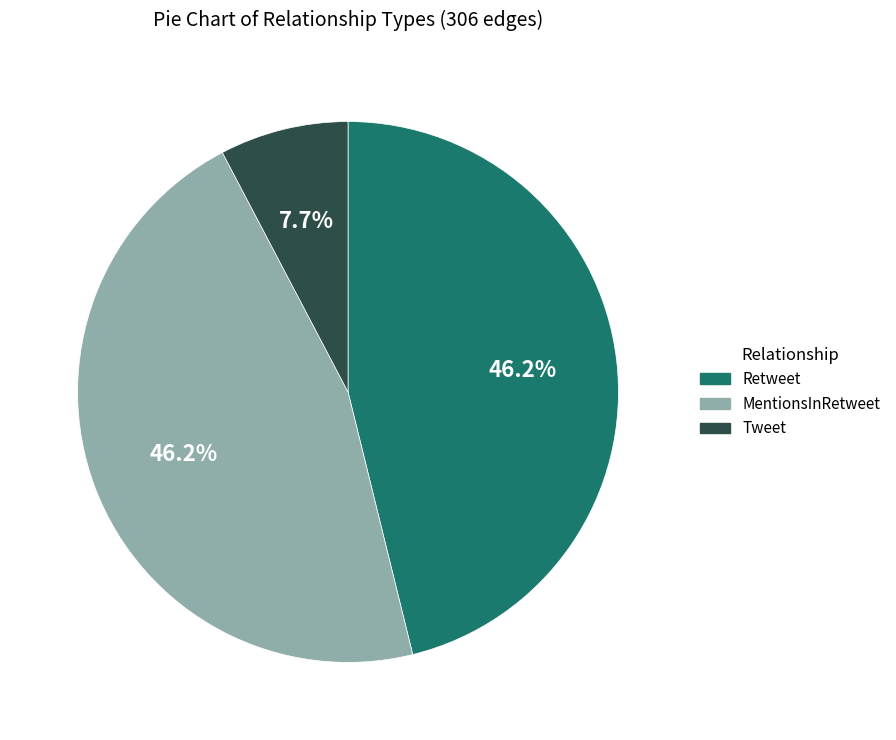

Is it true that Tweet is 23% of the pie?

False